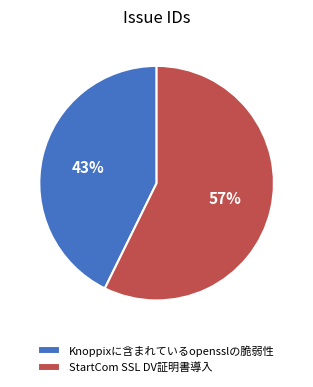

To the nearest percent, what portion does Knoppixに含まれているopensslの脆弱性 represent?

43%